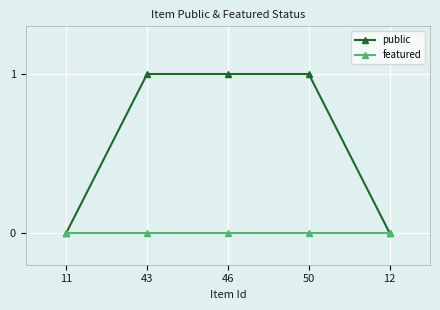

Which series has the largest total across all categories?

public